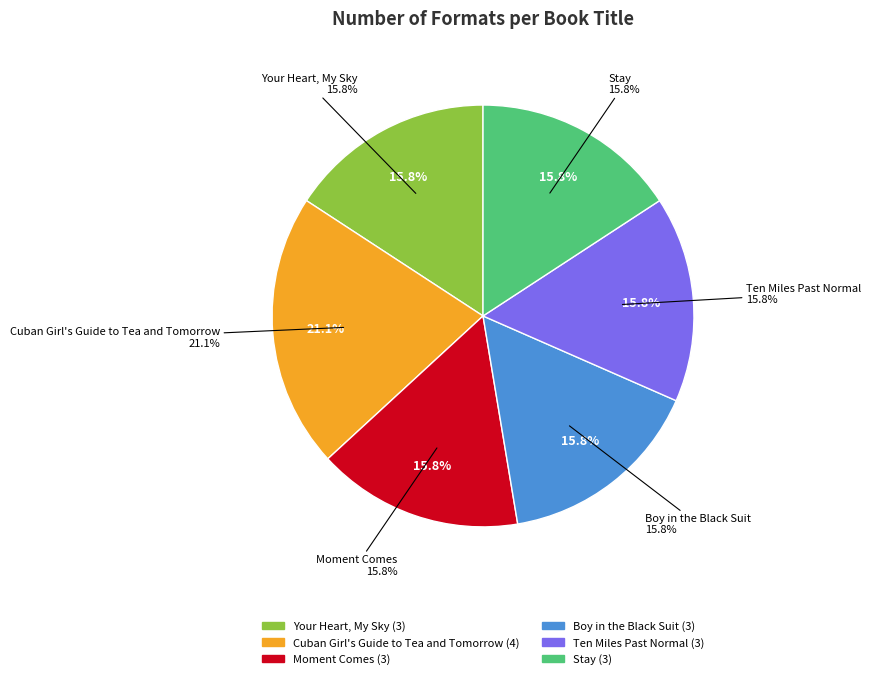

To the nearest percent, what is the average slice percentage?

17%